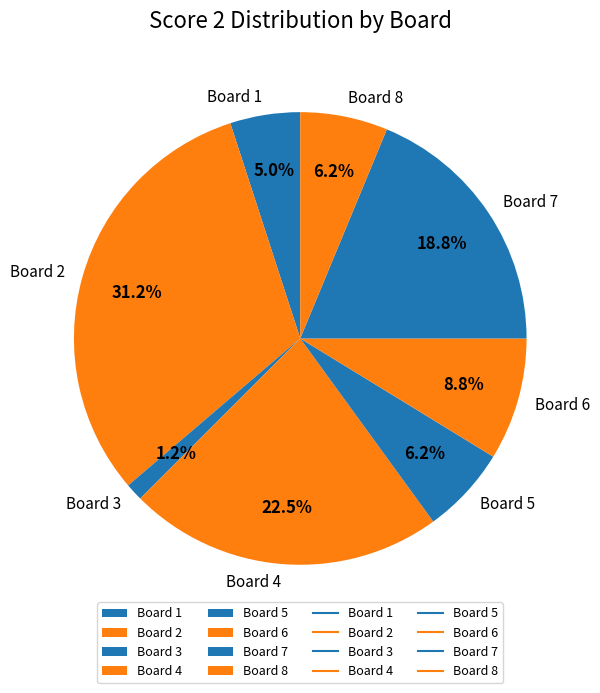

How many segments does this pie chart have?

8